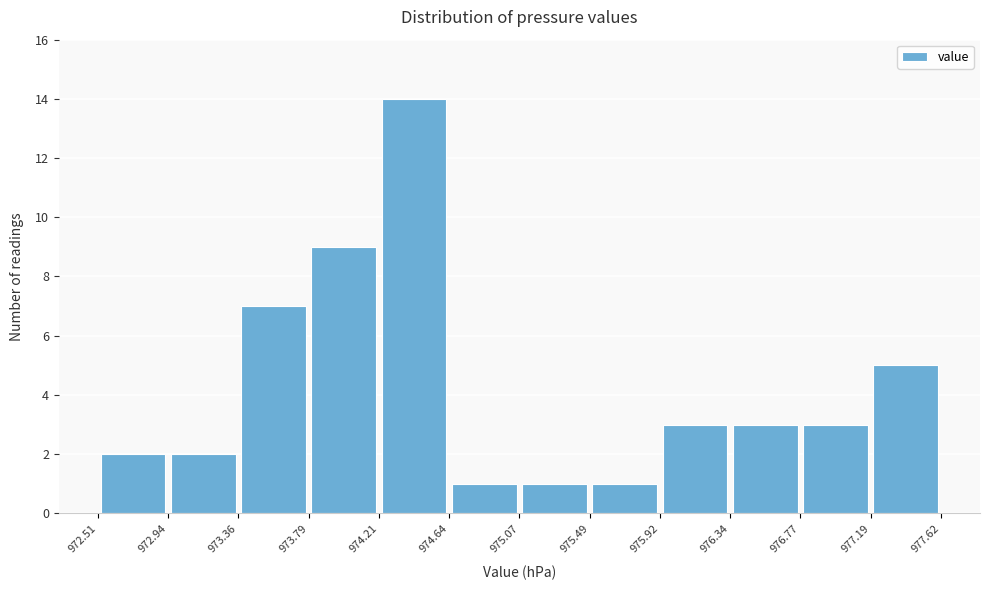

Reading left to right, list every bar in this chart as the range it spans on the x-axis followed by its height. The values are not printed on the chart, so give them approximately, as read against the axis.

972.51 to 972.94: 2
972.94 to 973.36: 2
973.36 to 973.79: 7
973.79 to 974.21: 9
974.21 to 974.64: 14
974.64 to 975.07: 1
975.07 to 975.49: 1
975.49 to 975.92: 1
975.92 to 976.34: 3
976.34 to 976.77: 3
976.77 to 977.19: 3
977.19 to 977.62: 5